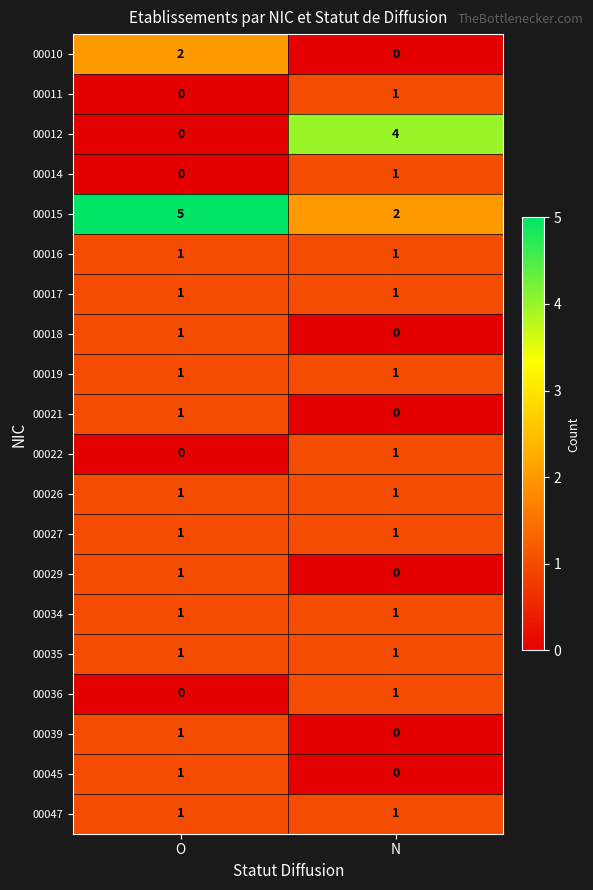

What is the total value across all series at O?

20